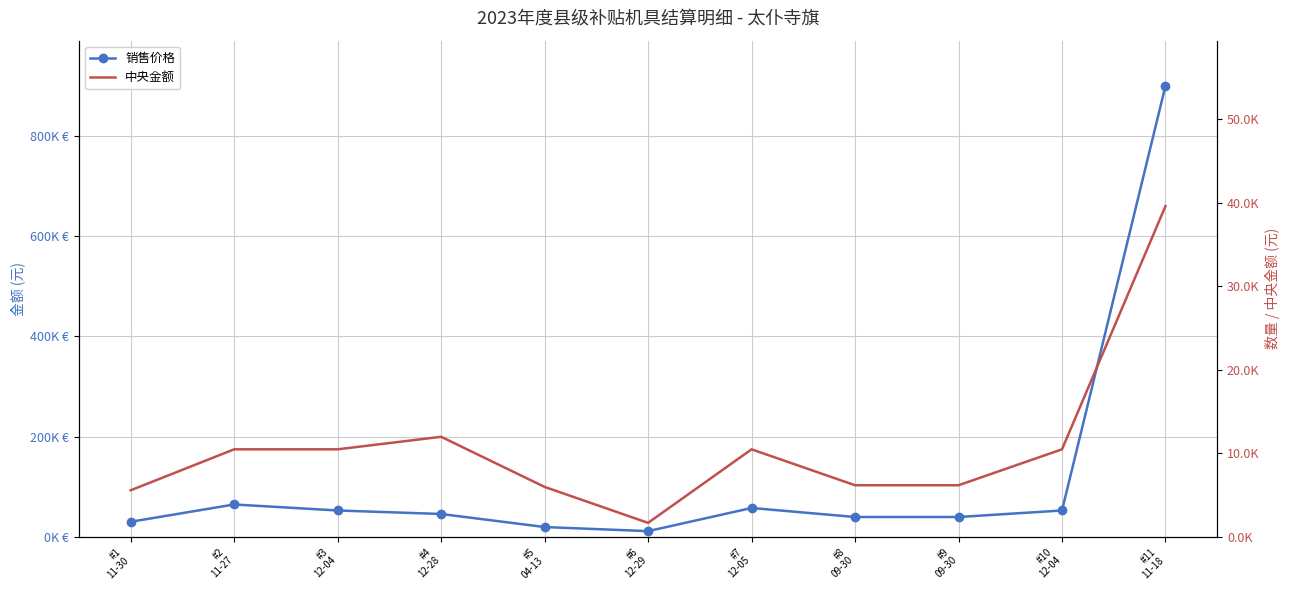

Reading left to right, list all the values displayed in this chart.

销售价格: #1
11-30=30500	#2
11-27=64999	#3
12-04=53000	#4
12-28=46000	#5
04-13=20000	#6
12-29=11800	#7
12-05=58000	#8
09-30=40000	#9
09-30=40000	#10
12-04=53000	#11
11-18=900000
中央金额: #1
11-30=5600	#2
11-27=10500	#3
12-04=10500	#4
12-28=12000	#5
04-13=6000	#6
12-29=1700	#7
12-05=10500	#8
09-30=6200	#9
09-30=6200	#10
12-04=10500	#11
11-18=39600